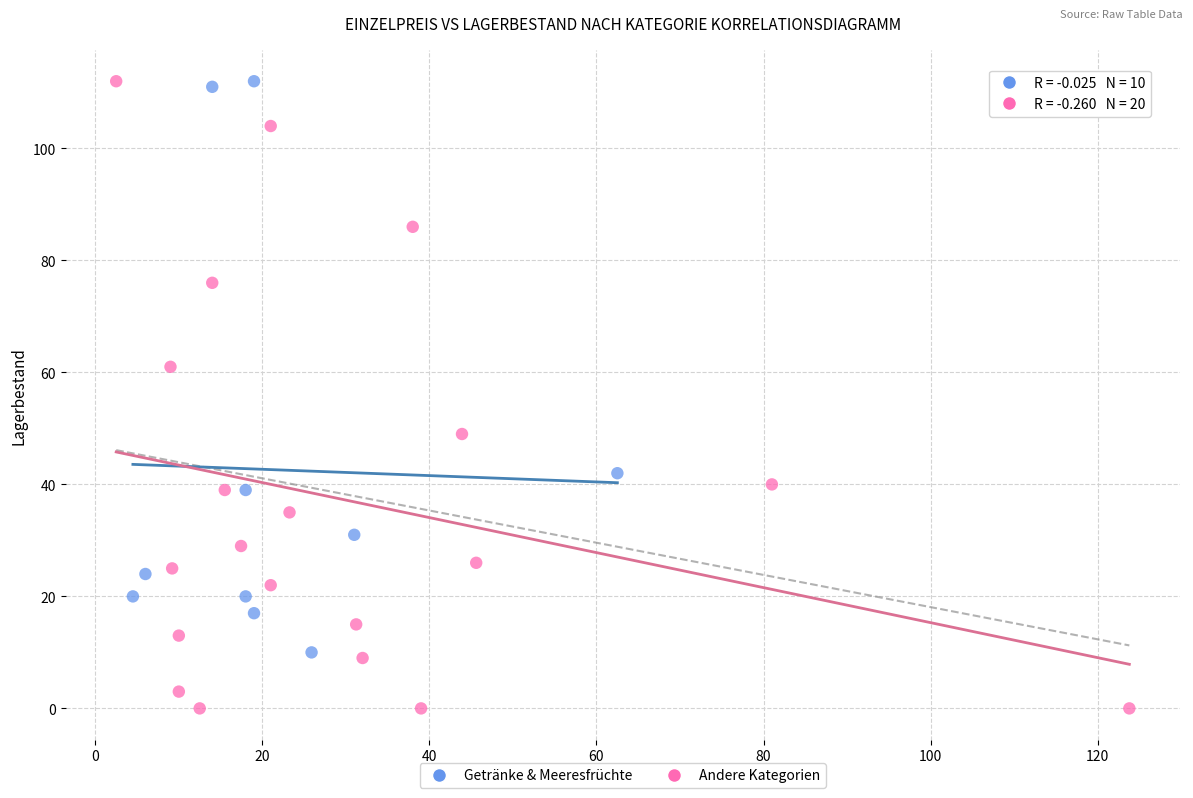

Which series reaches the minimum Y coordinate?

Andere Kategorien